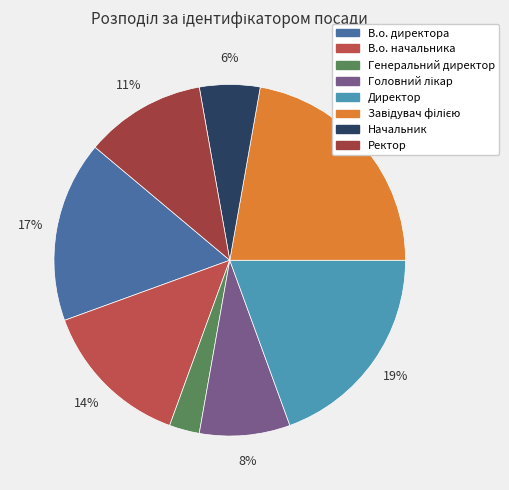

Which slice is the smallest?

Генеральний директор